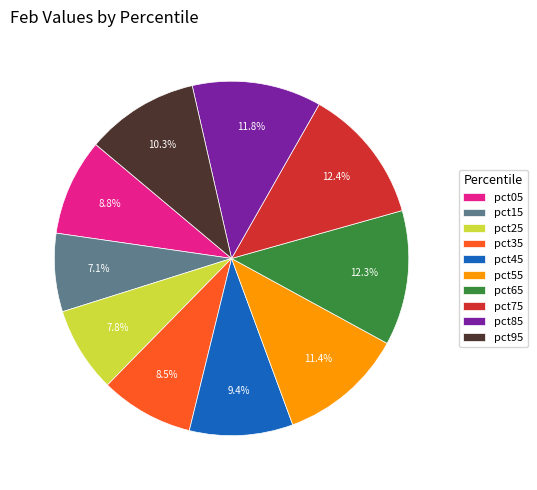

The pct85 slice represents 17% of the pie. True or false?

False